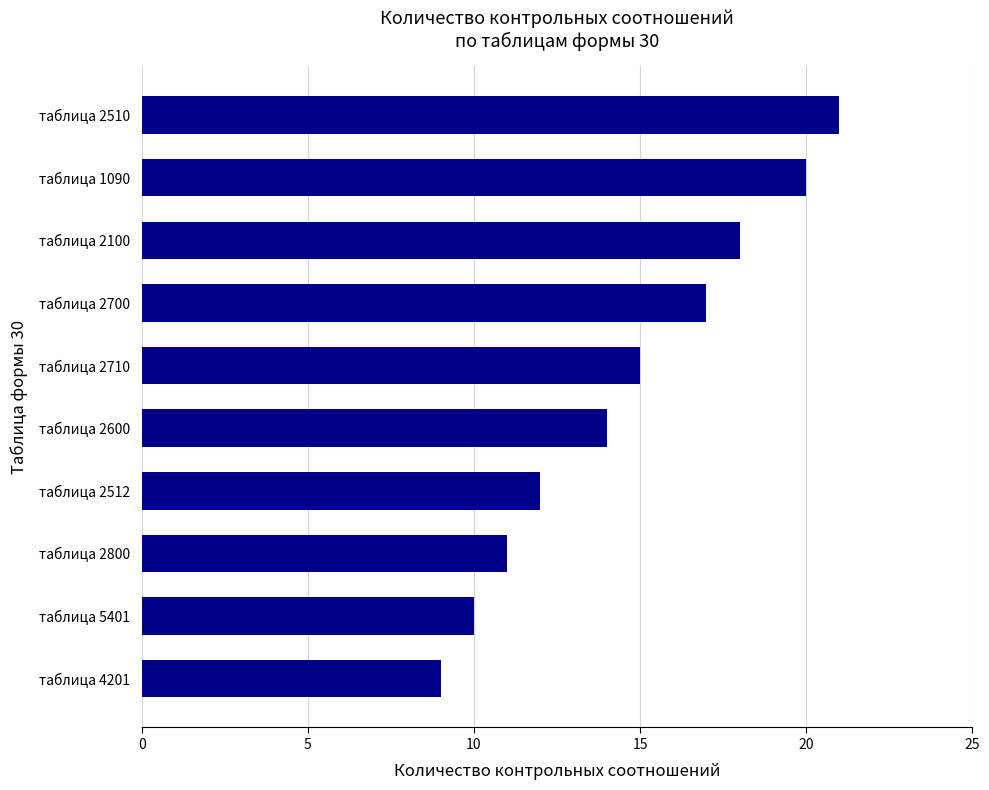

The chart shows a value of 4 at таблица 5401. True or false?

False